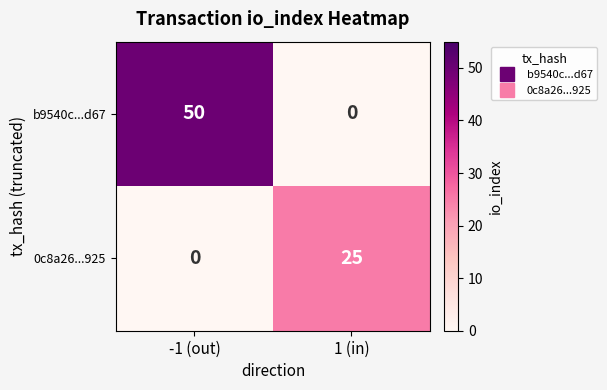

Reading left to right, list all the values displayed in this chart.

b9540c...d67: 50	0
0c8a26...925: 0	25